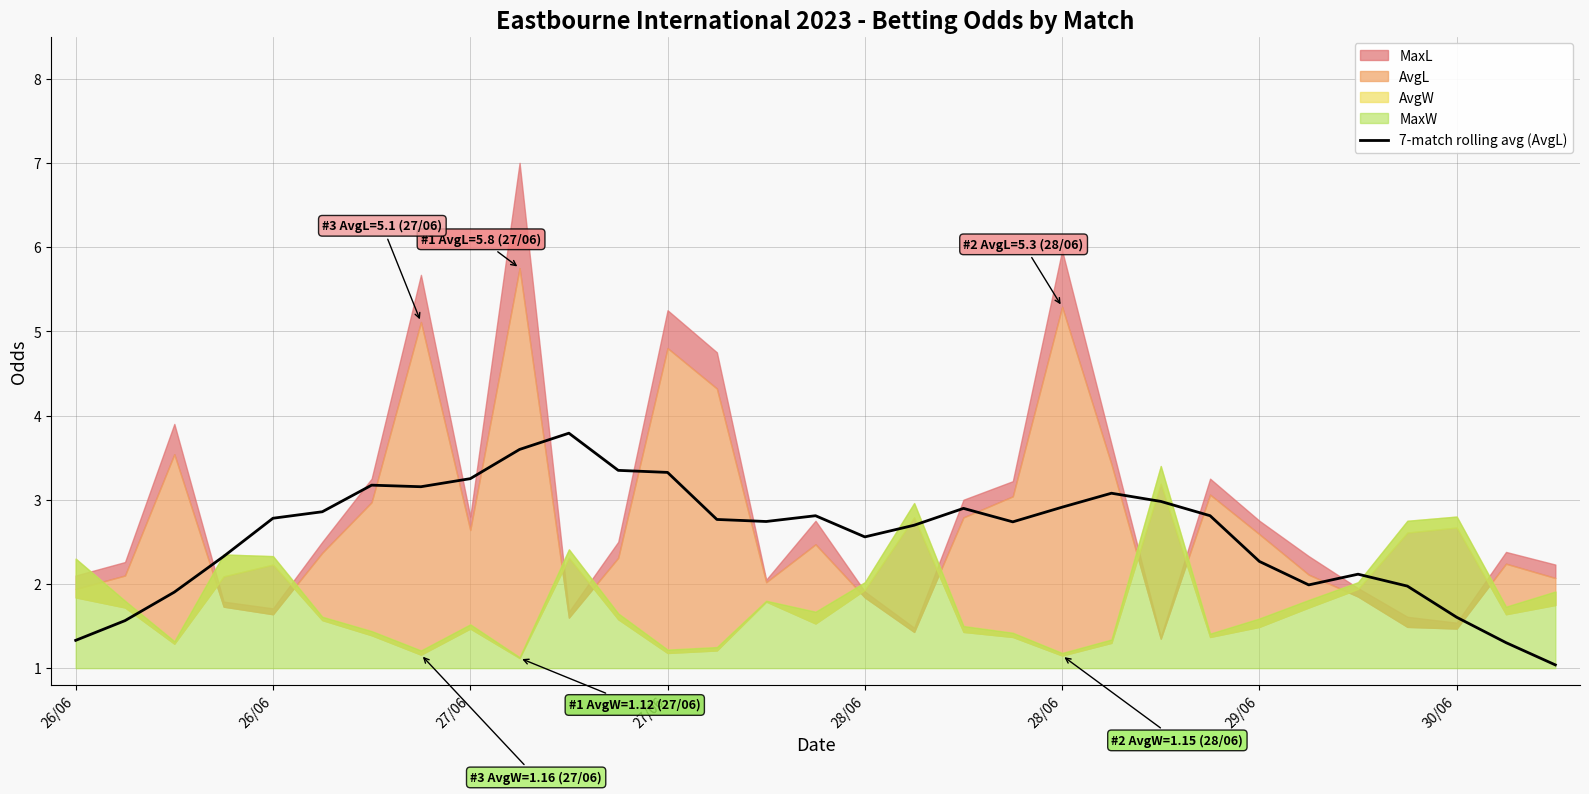

What is the ratio of the value at 26/06 to the value at 28/06?

0.5